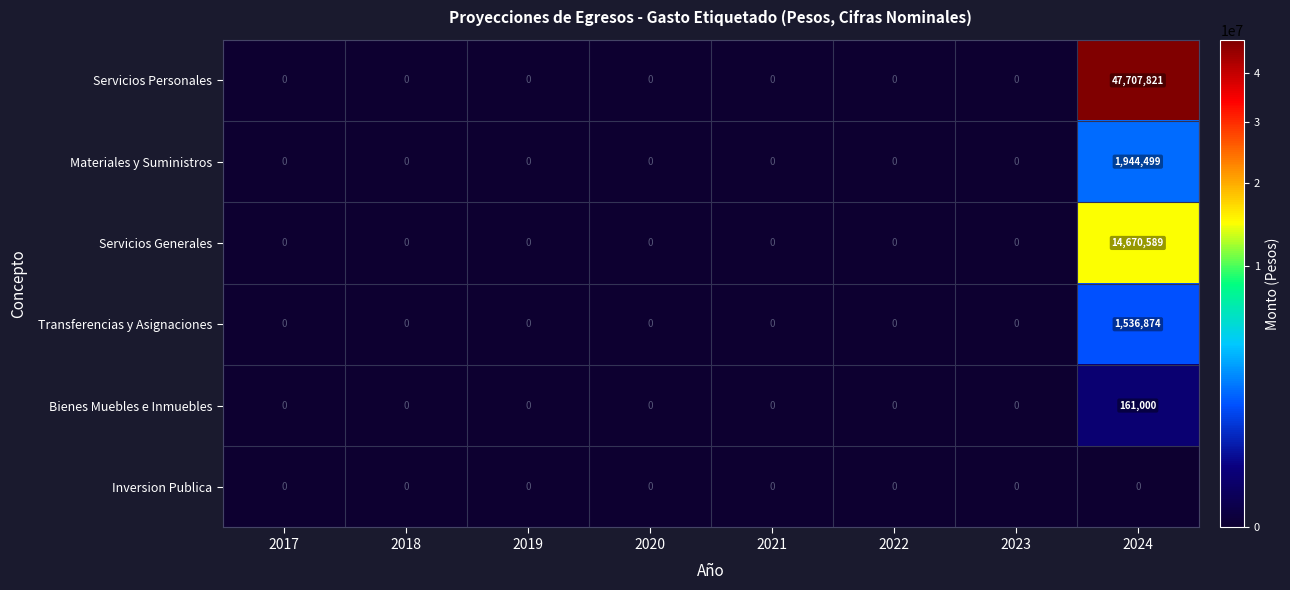

Which series has the widest spread of values?

Servicios Personales